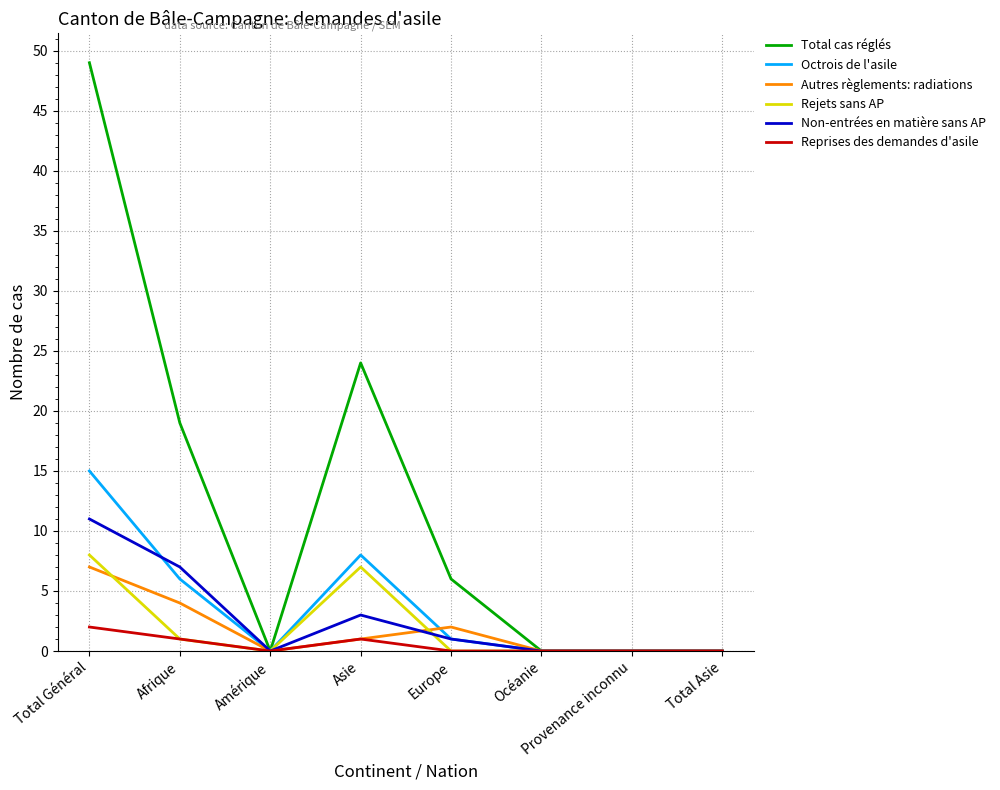

The Octrois de l'asile series shows 6 at Afrique. True or false?

True